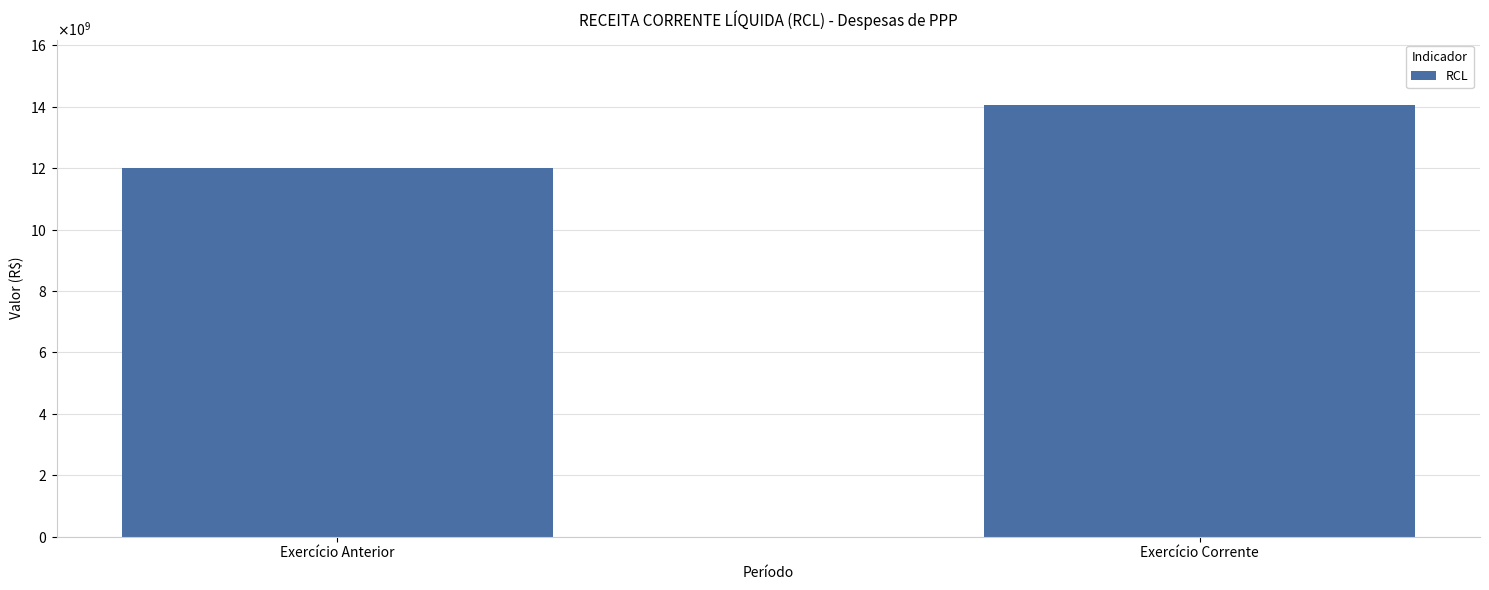

Reading left to right, transcribe all the data shown in this chart.

12012249489.6	14070824317.8